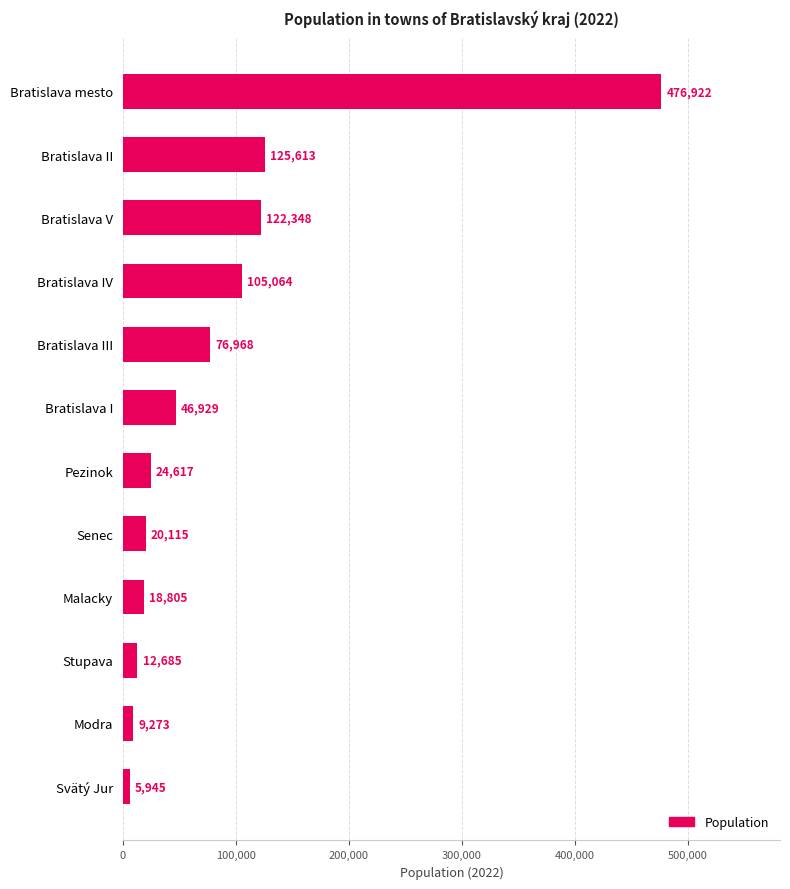

How many values are below 46929?

6